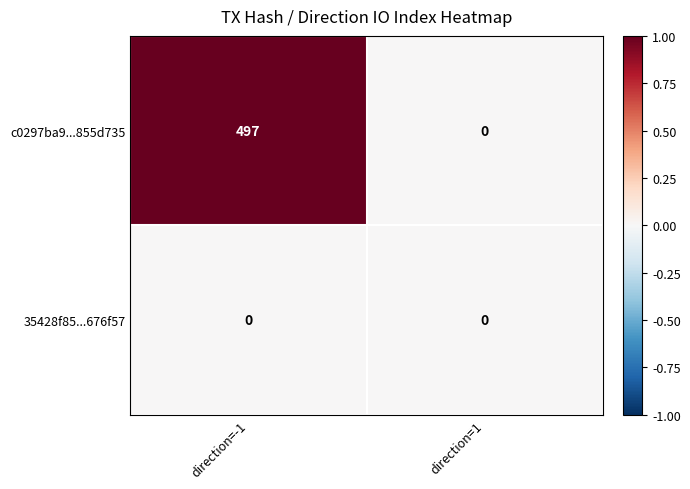

The 35428f85...676f57 series shows 0 at direction=-1. True or false?

True